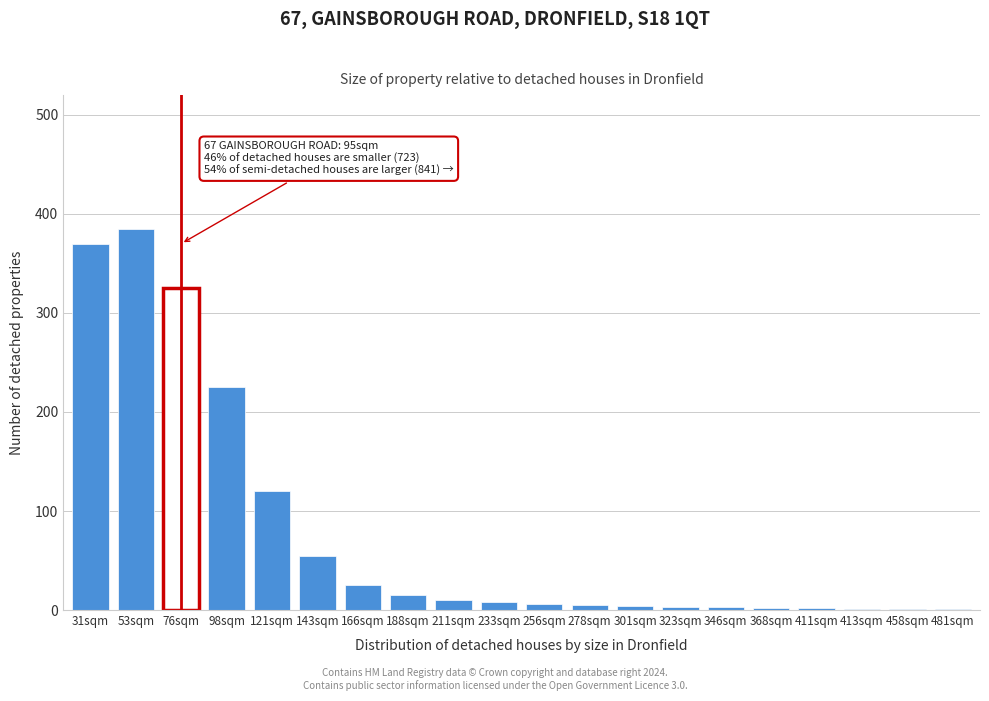

Is it true that the value at 143sqm is 55?

True